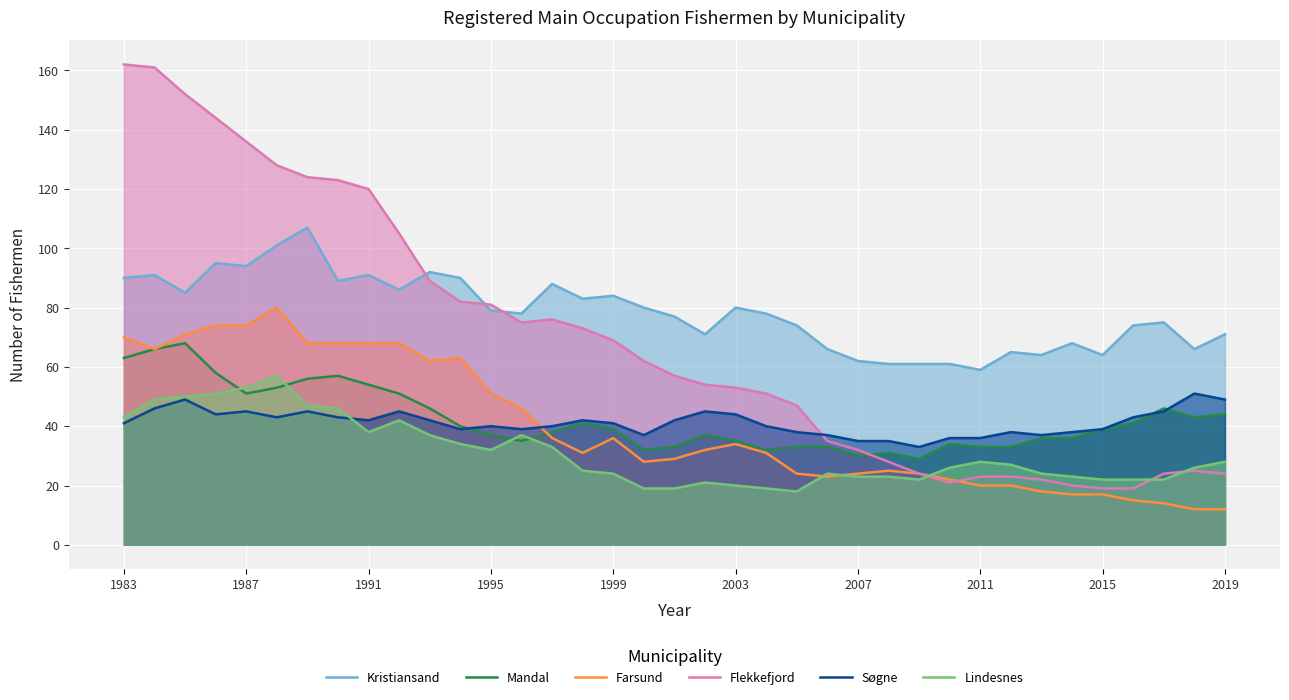

Where is the first local maximum for Flekkefjord?

14